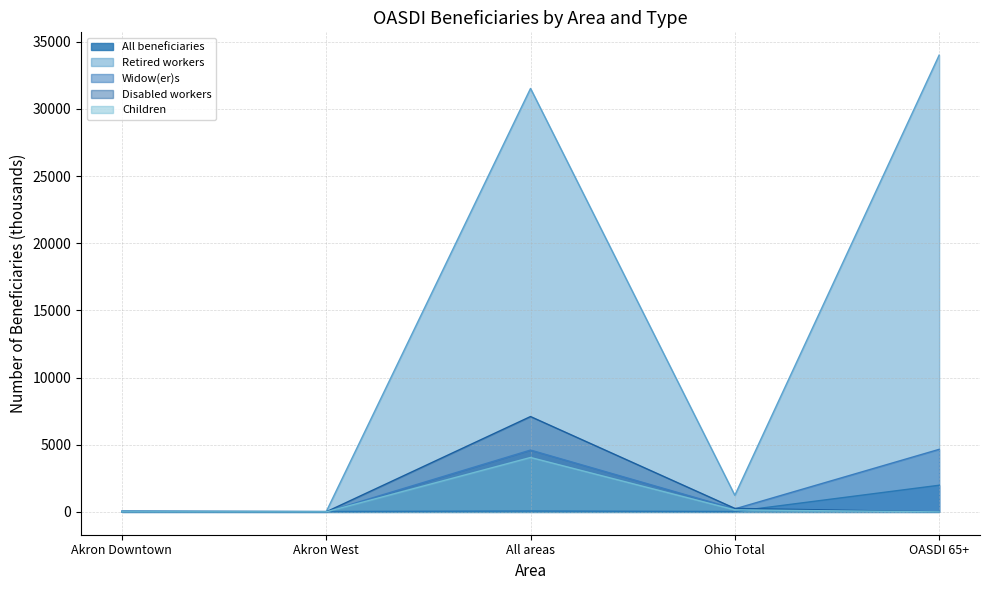

The value of Children at Akron West is 1.9. True or false?

True